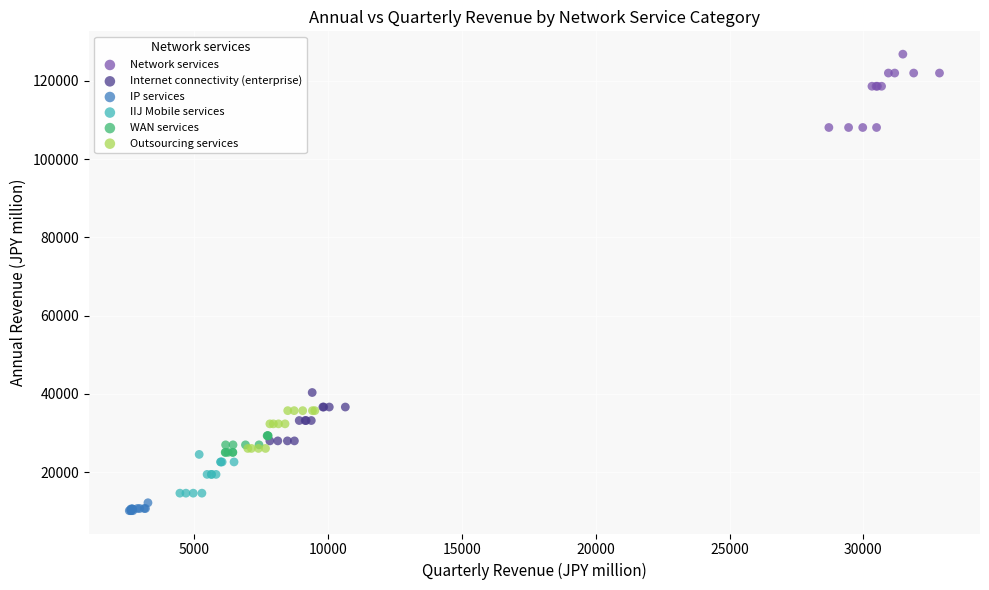

Which series contains the highest Y value?

Network services